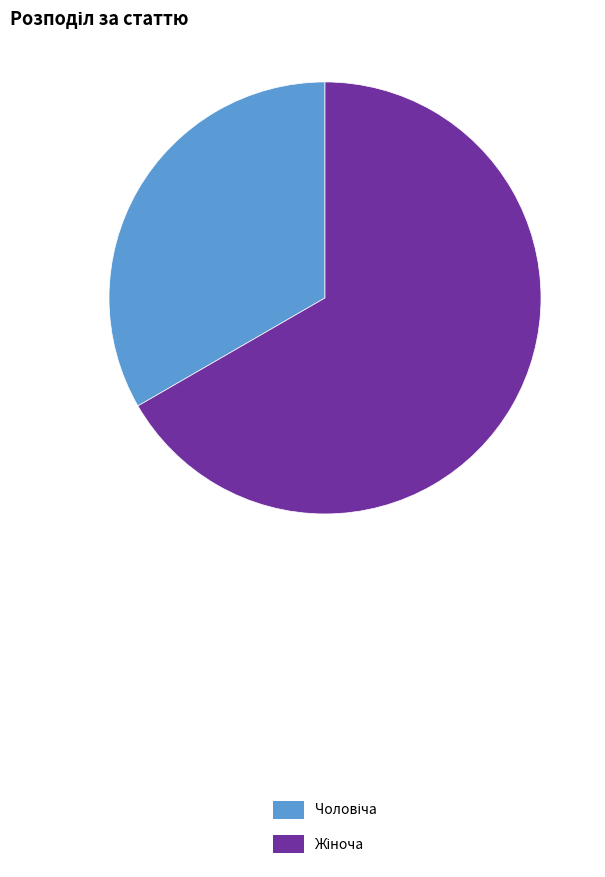

Is there a majority slice in this chart?

Yes